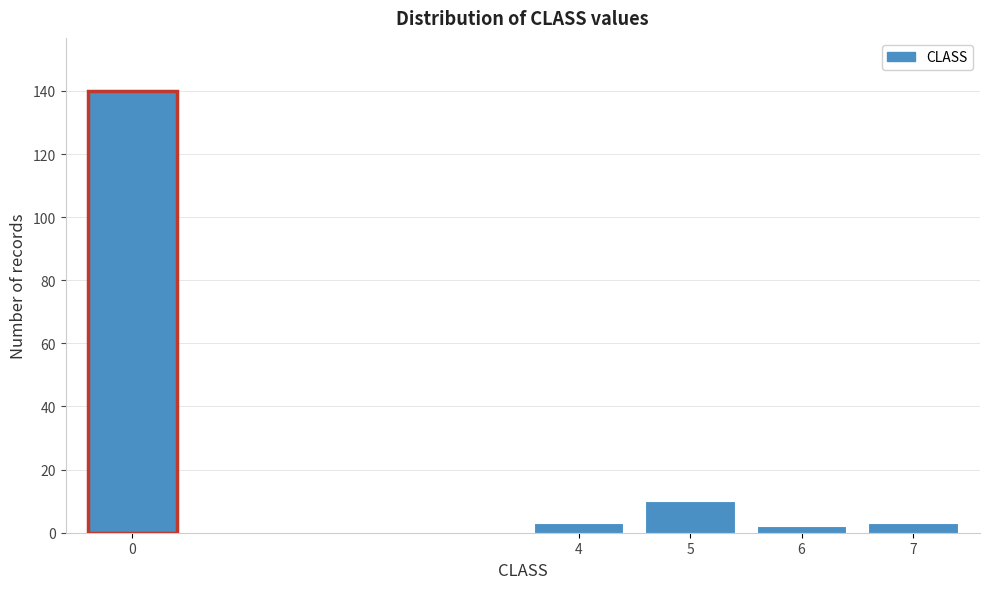

Reading left to right, transcribe all the data shown in this chart.

0=140	4=3	5=10	6=2	7=3